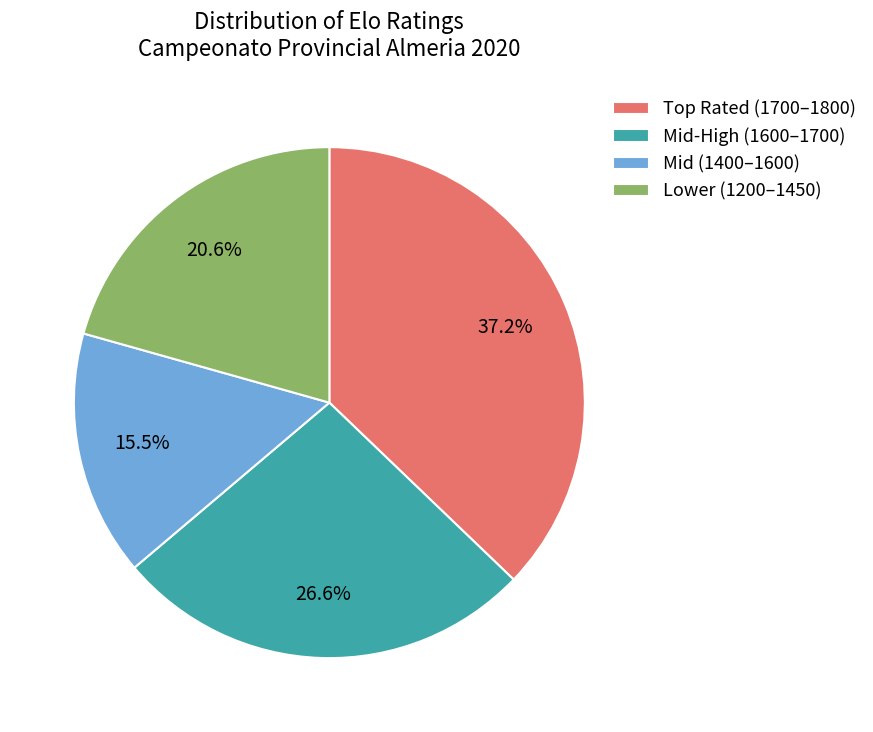

To the nearest percent, what is the average slice percentage?

25%